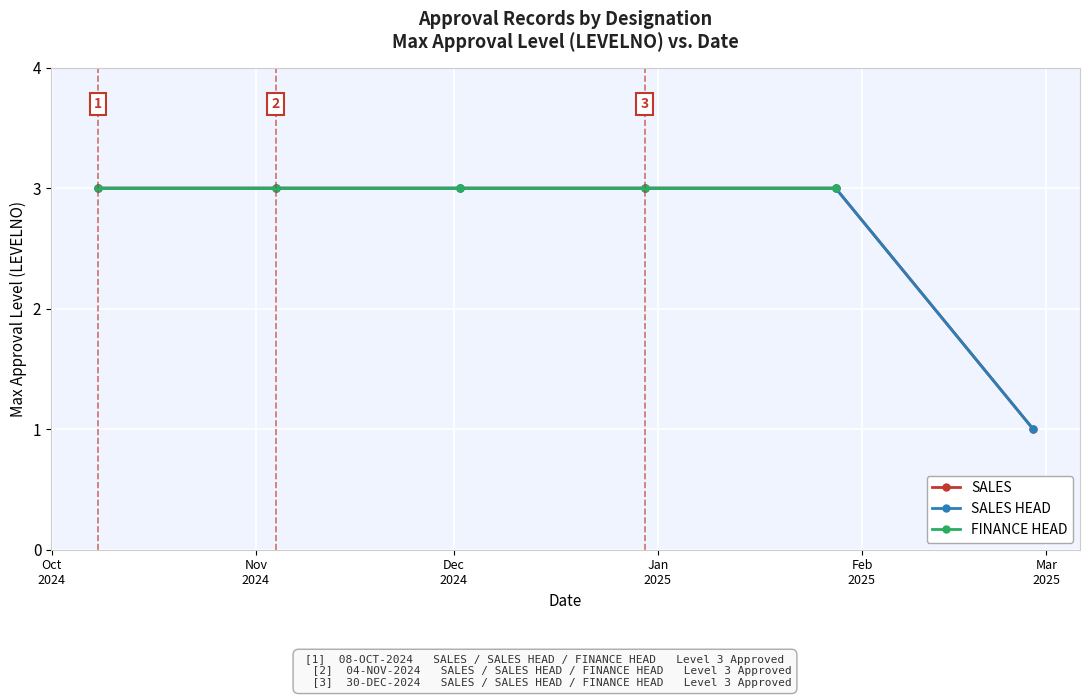

Which series has the widest spread of values?

SALES